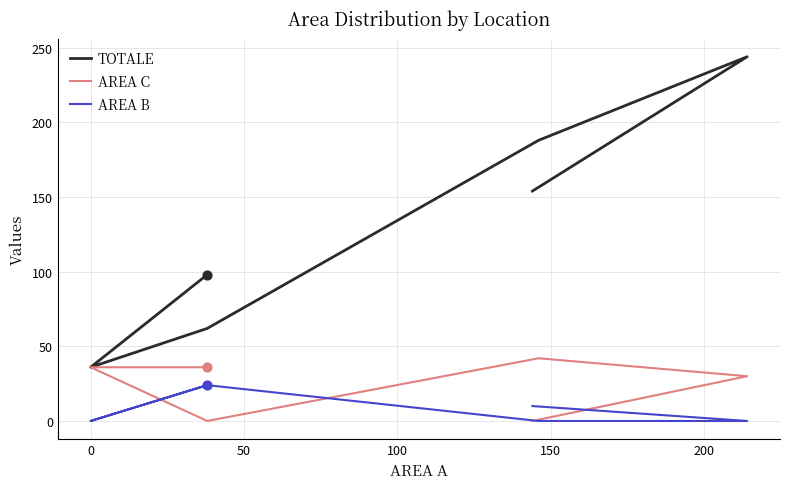

Which series has the widest spread of Y values?

TOTALE